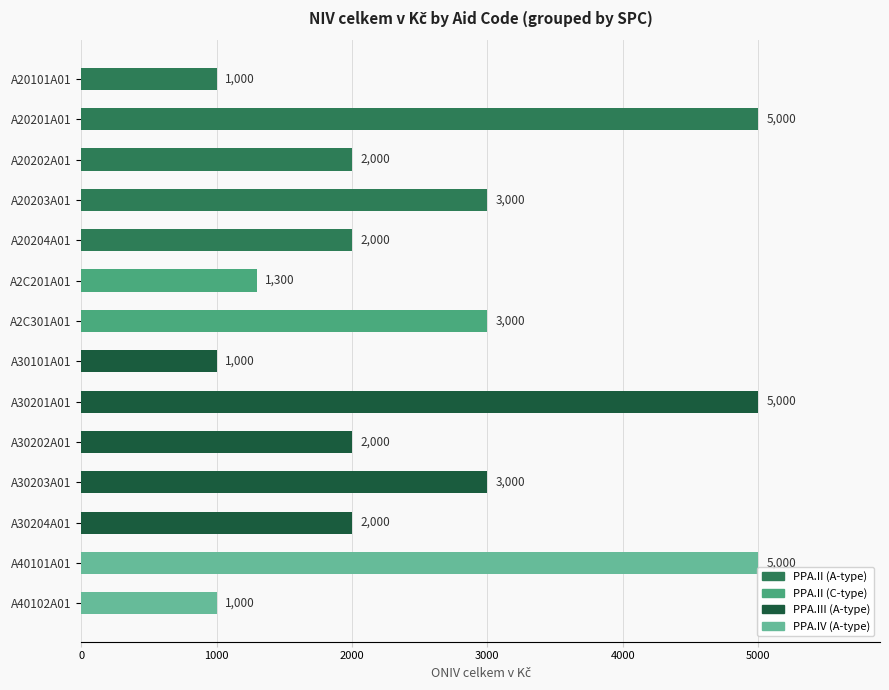

Does the chart contain stacked bars?

No